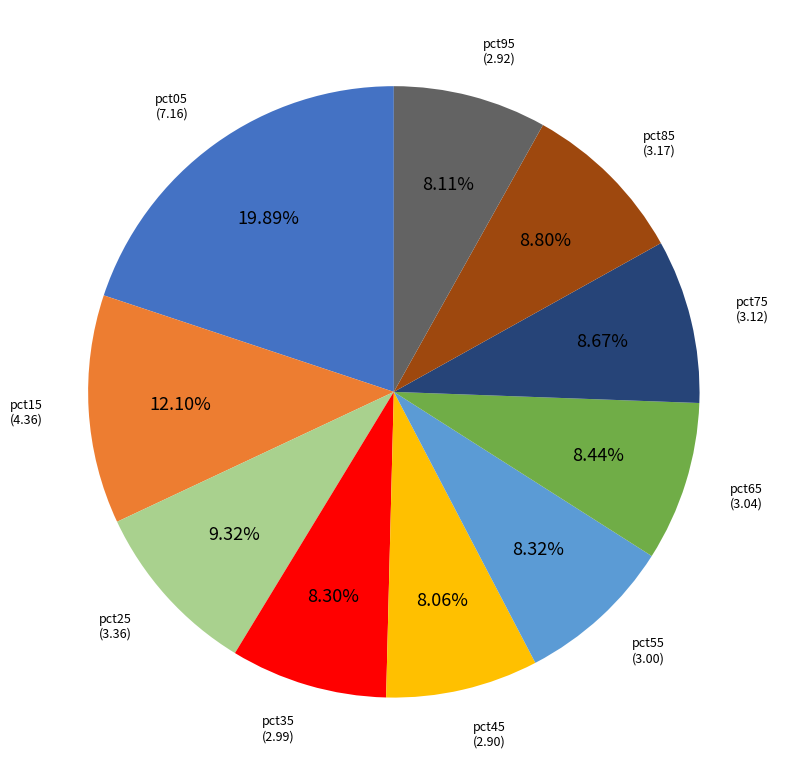

Which category has the biggest portion of the pie?

pct05